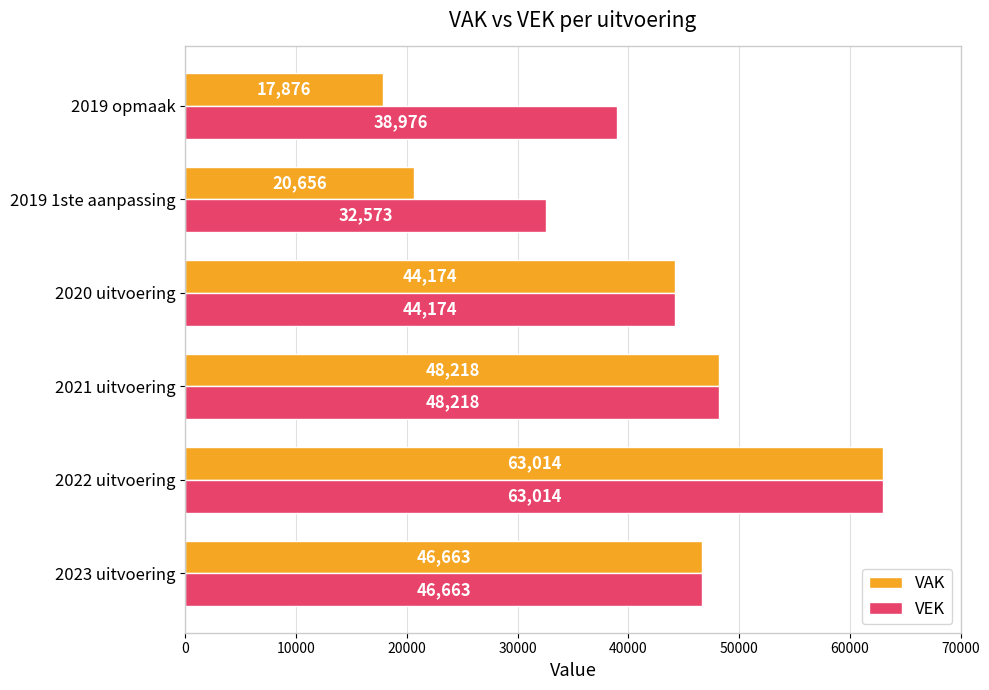

What is the sum of the VAK values at 2019 opmaak and 2022 uitvoering?

80890